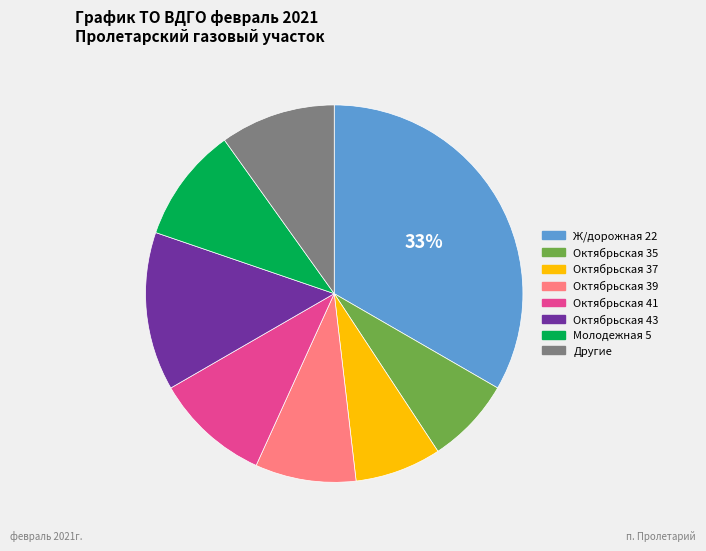

Does any single category account for the majority?

No